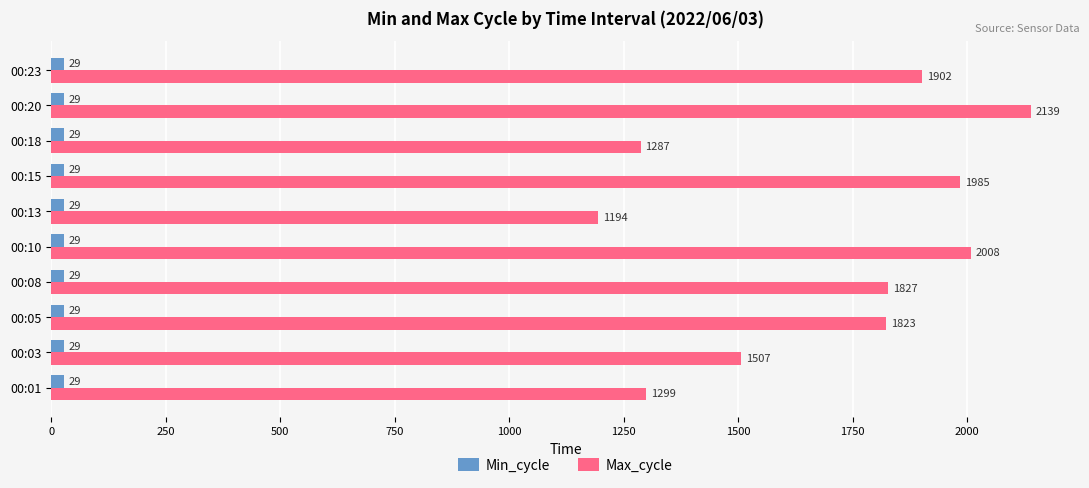

What is the difference between the Max_cycle values at 00:20 and 00:03?

632